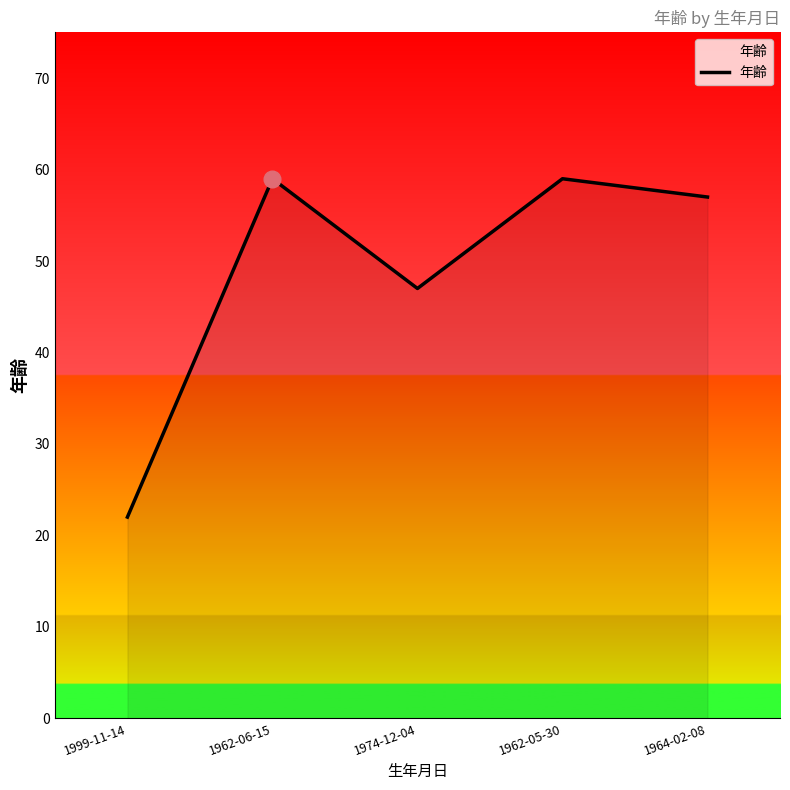

What position from the right is 1999-11-14?

5